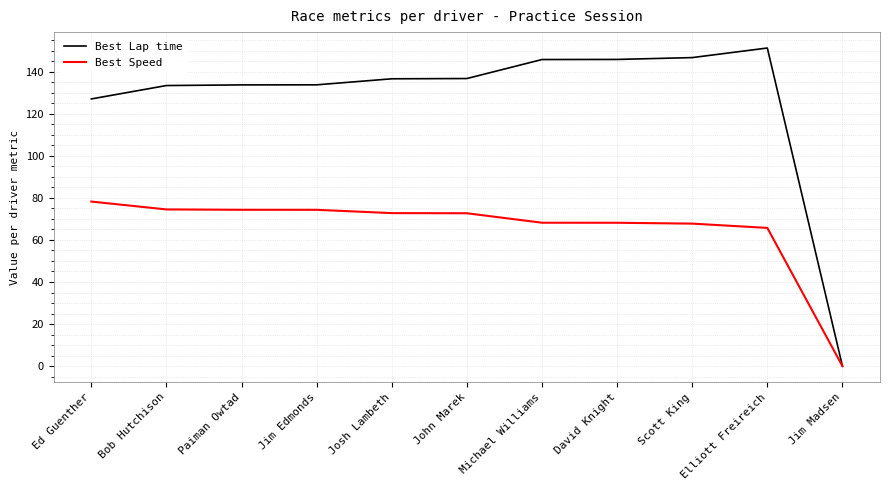

What is the highest value of the Best Lap time series?

151.2